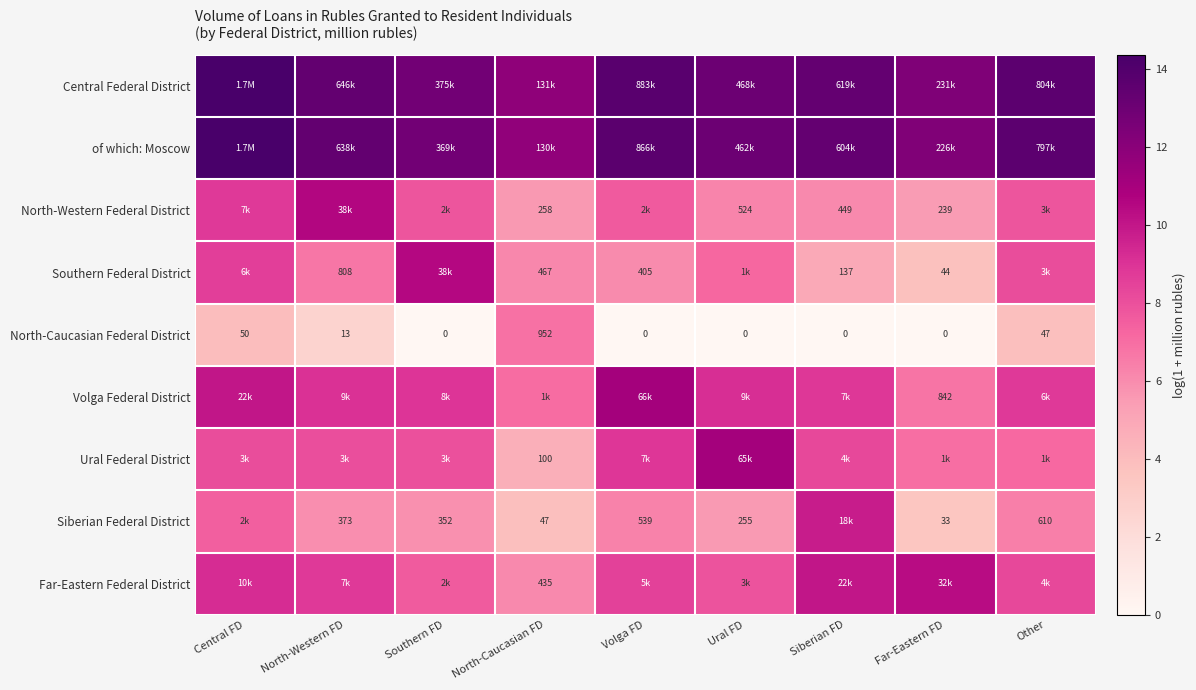

Between North-Caucasian FD and Other, which is larger?

Other